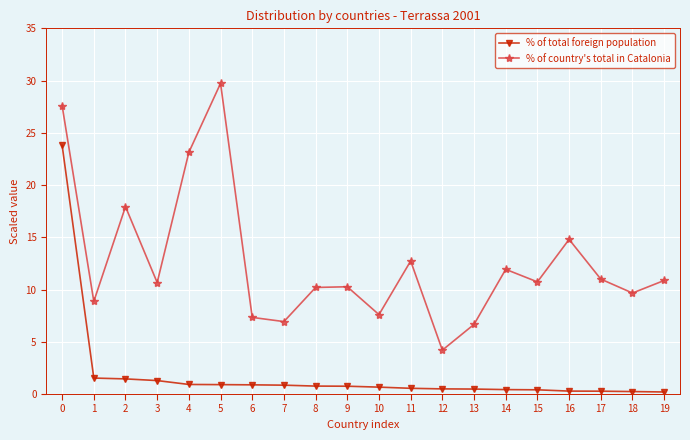

What is the sum of all % of country's total in Catalonia values?

252.9